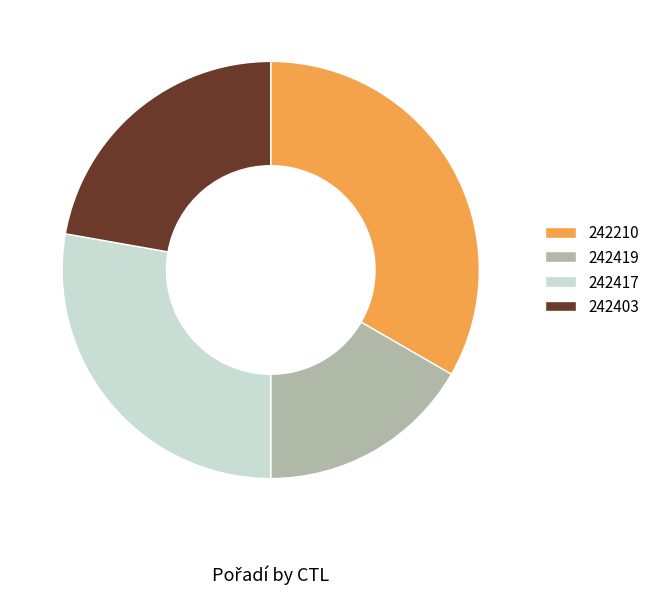

Rank the categories by value from lowest to highest.

242419, 242403, 242417, 242210